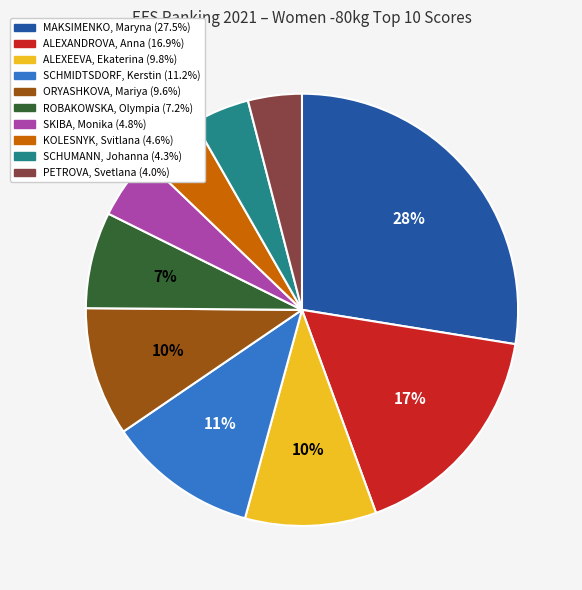

What is the ratio of the value at SCHMIDTSDORF, Kerstin to the value at MAKSIMENKO, Maryna?

0.4